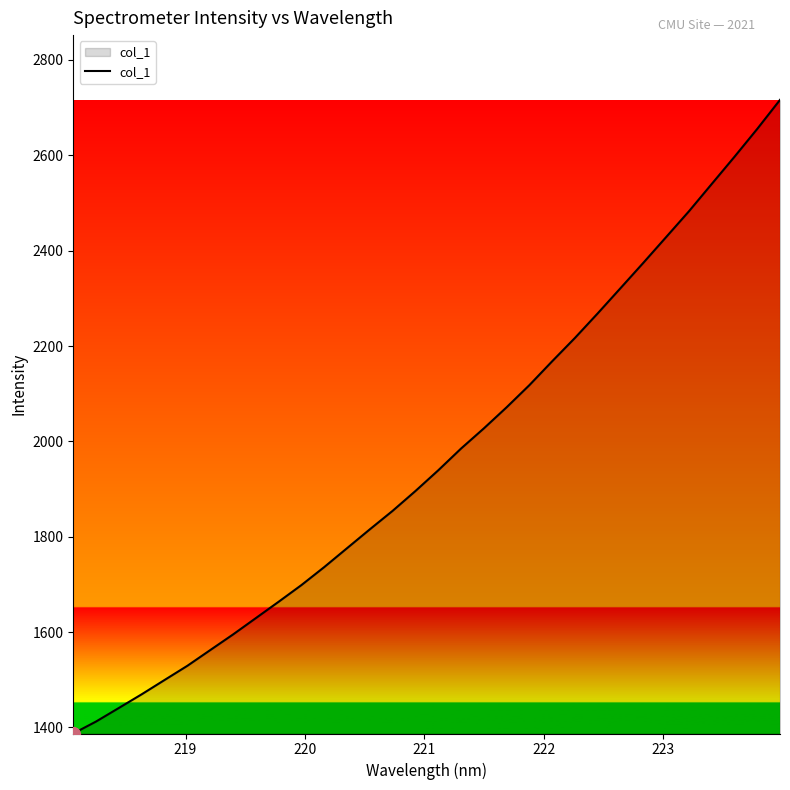

True or false: the data has more than 0 interior local peaks.

False